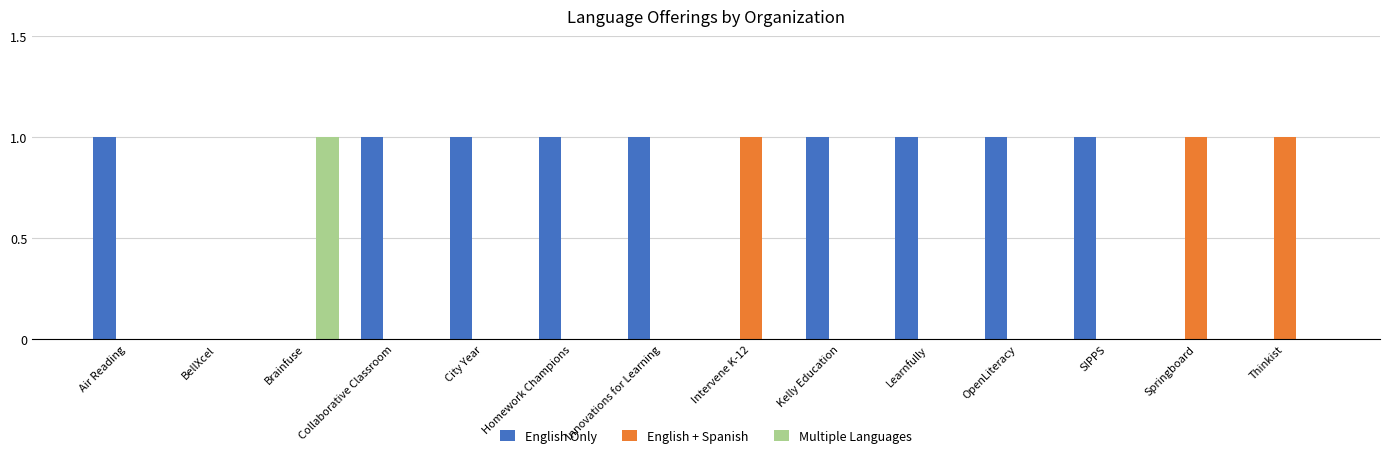

What is the total value across all series at SIPPS?

1